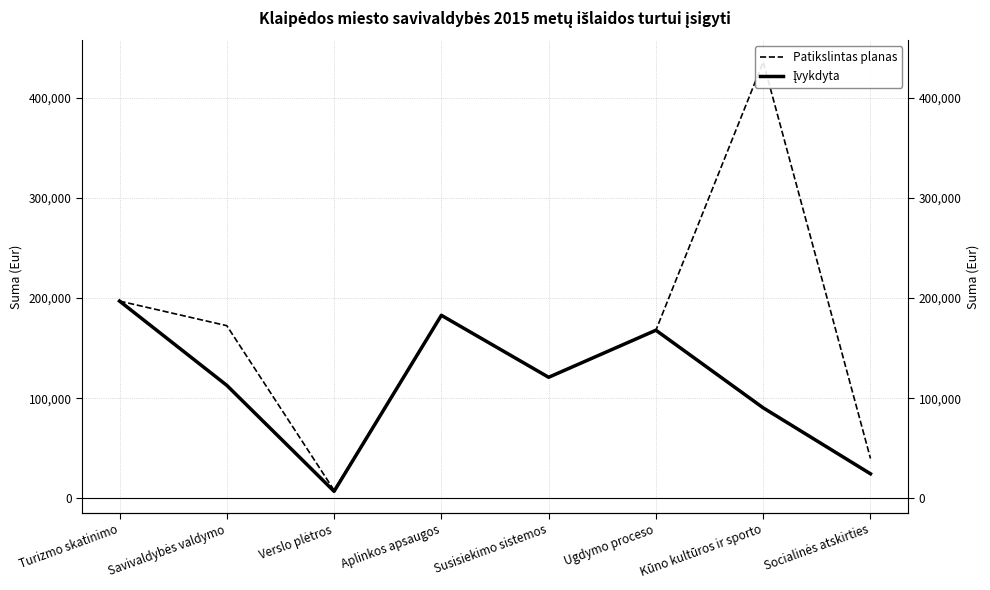

What position from the right is Verslo plėtros?

6